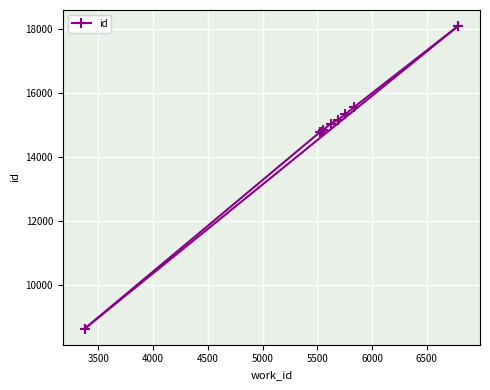

What is the difference between the maximum and minimum values?

9437